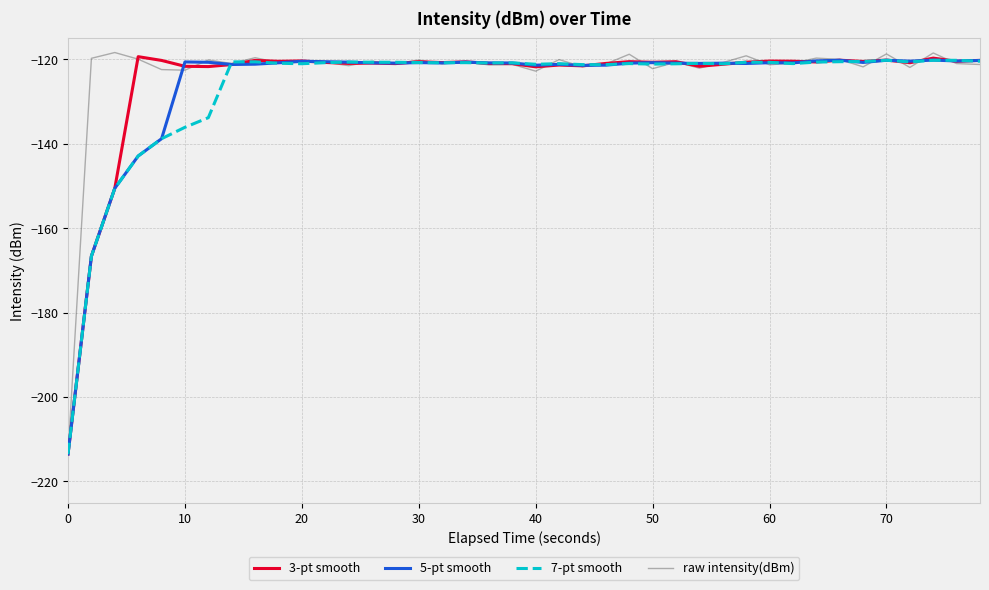

What is the highest value of the 3-pt smooth series?

-119.4